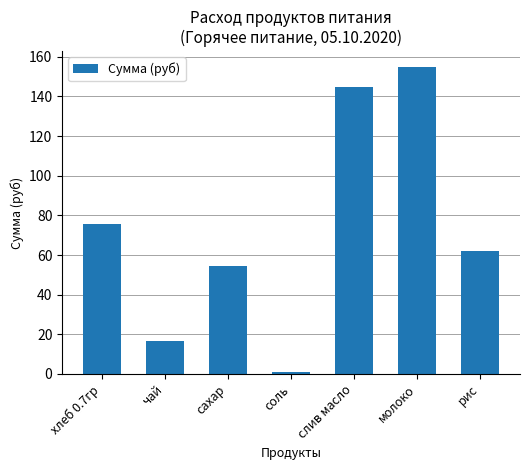

What is the difference between the second highest and second lowest values?

128.3